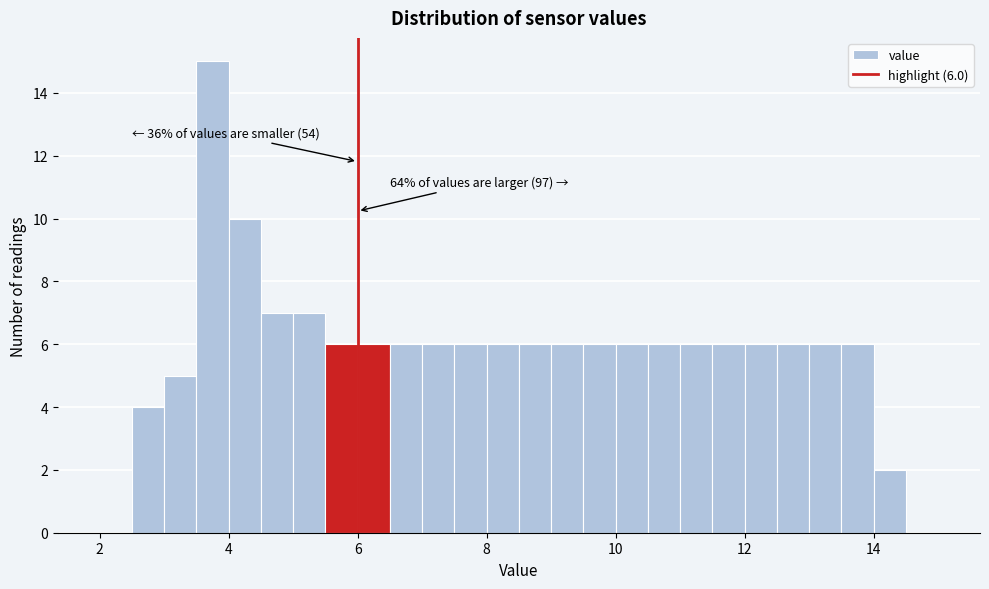

Read against the x-axis, roughly where is the centre of the tallest bar?

3.8